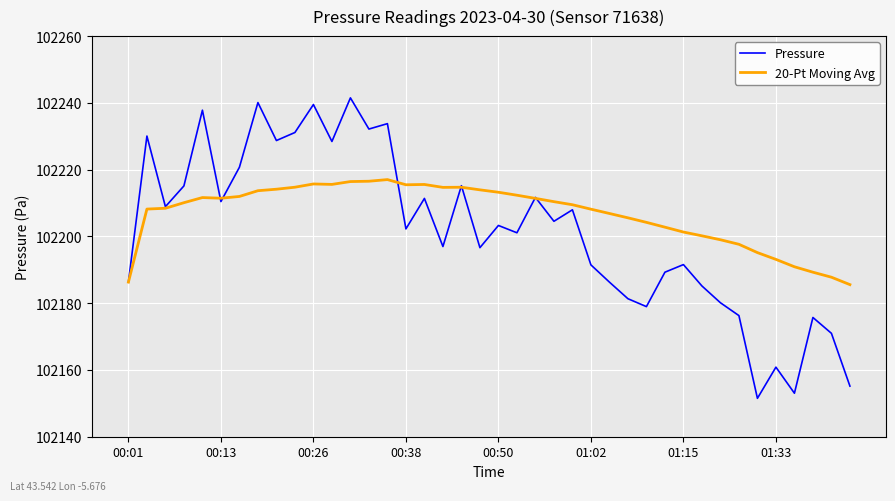

Which series has the widest spread of values?

Pressure